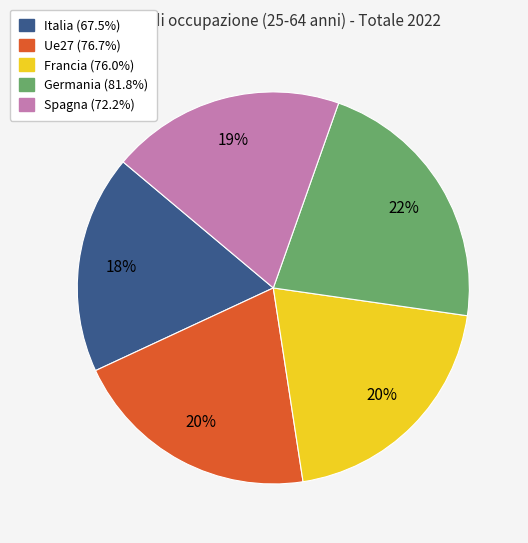

Is the sum of Germania and Francia greater than half?

No